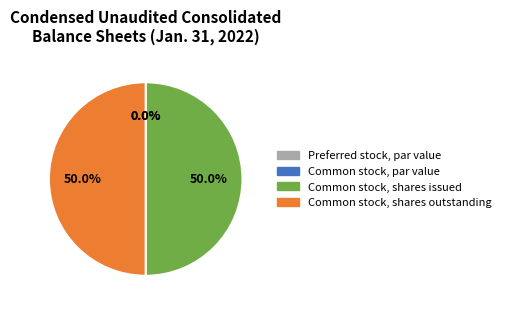

The Common stock, shares issued slice represents 50% of the pie. True or false?

True